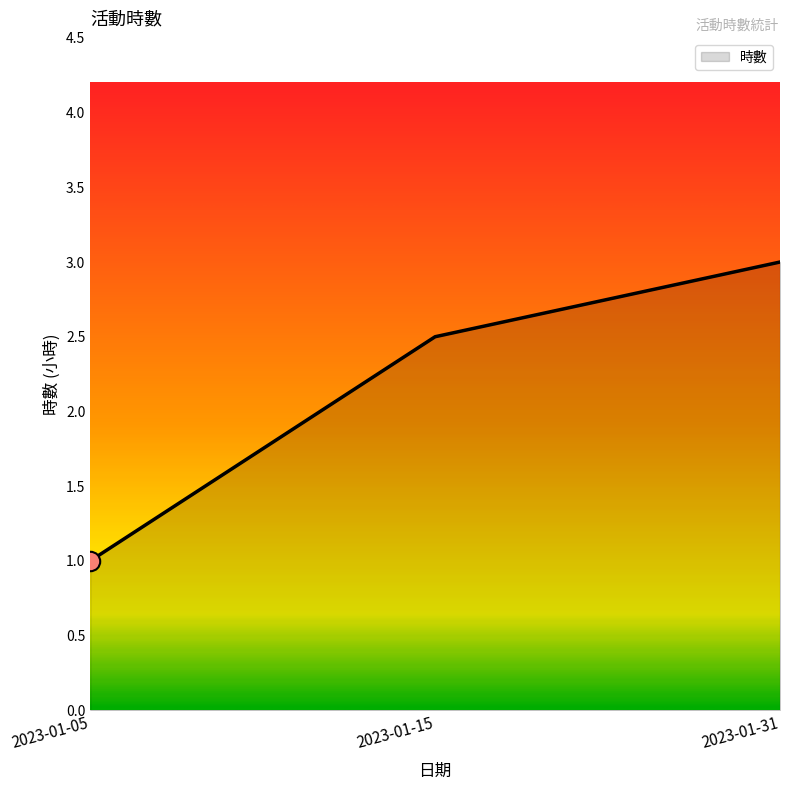

Reading left to right, extract all data points from this chart.

2023-01-05=1.0	2023-01-15=2.5	2023-01-31=3.0